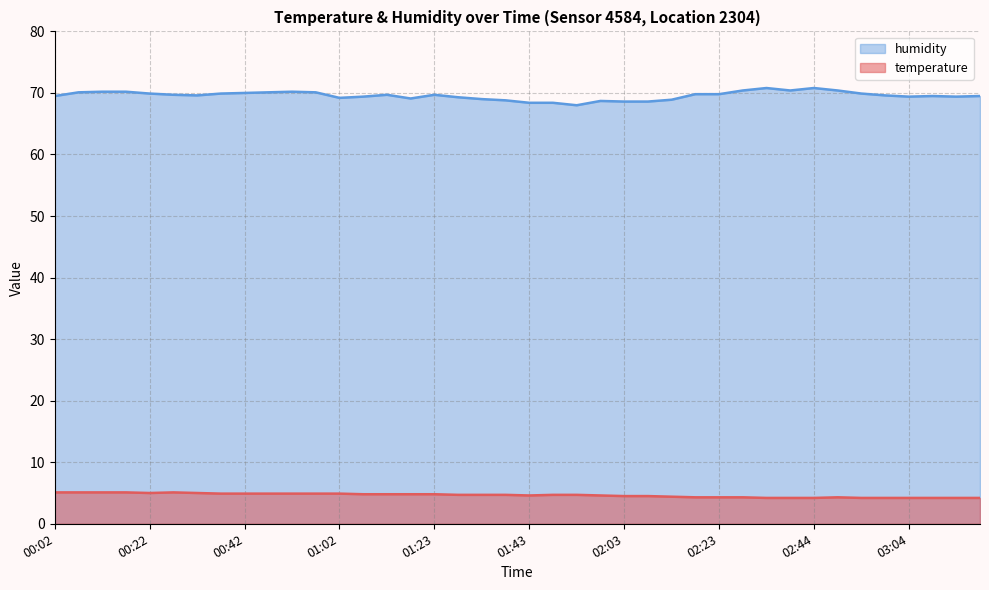

What is the difference between the humidity values at 00:42 and 02:44?

0.8